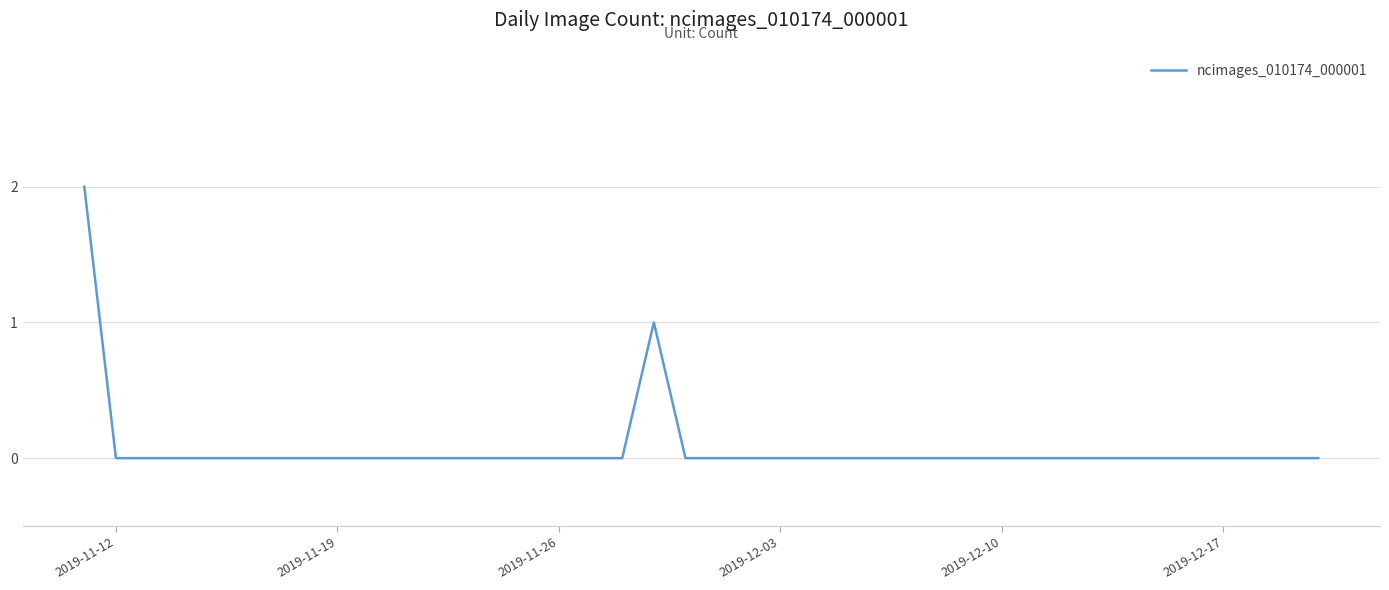

Reading left to right, what are all the values shown in this chart?

2	0	0	0	0	0	0	0	0	0	0	0	0	0	0	0	0	0	1	0	0	0	0	0	0	0	0	0	0	0	0	0	0	0	0	0	0	0	0	0